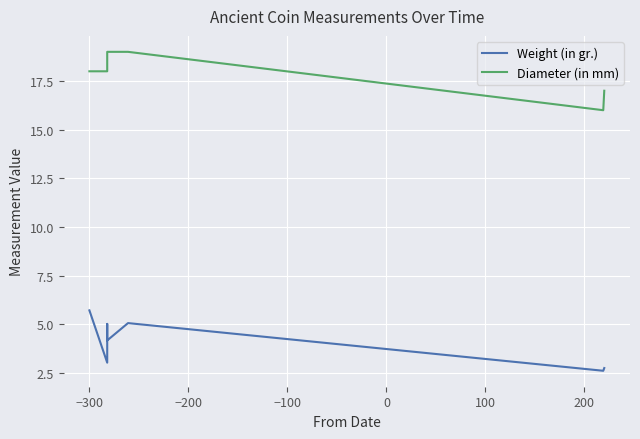

Is it true that Weight (in gr.) equals 4.2 at −100?

True